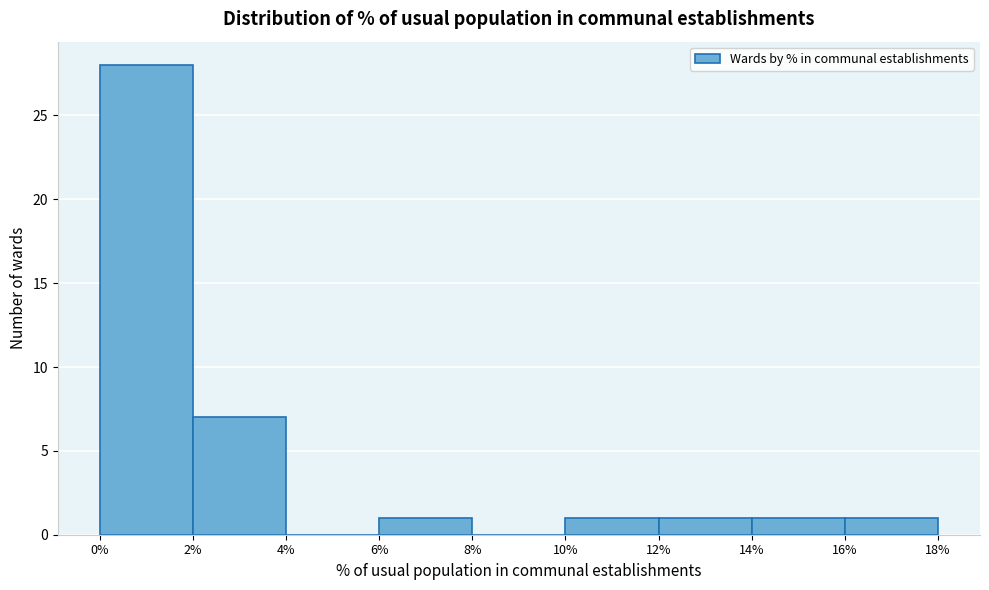

How tall is the bar that spans 2% to 4% on the x-axis? The values are not printed on the chart, so give them approximately, as read against the axis.

7